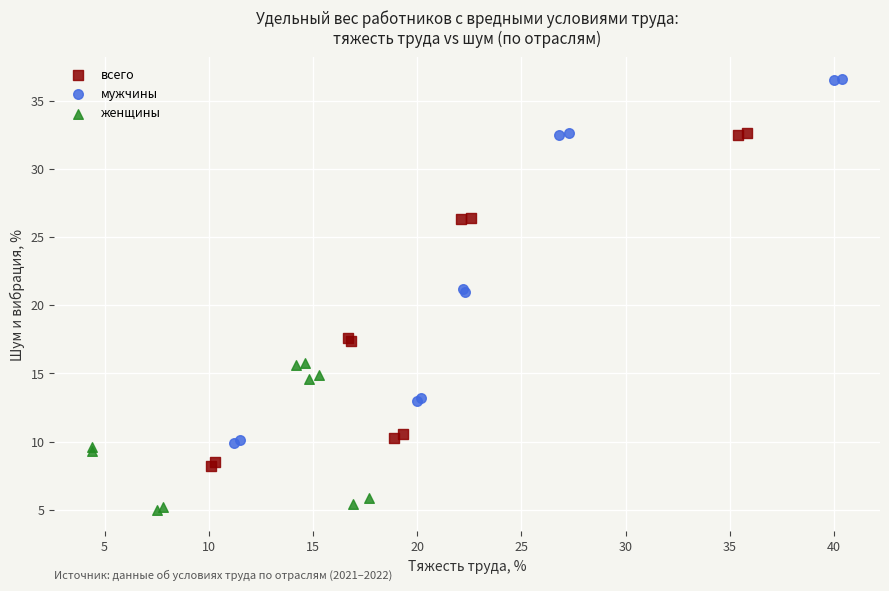

Which series has the largest Y range (max minus min)?

мужчины